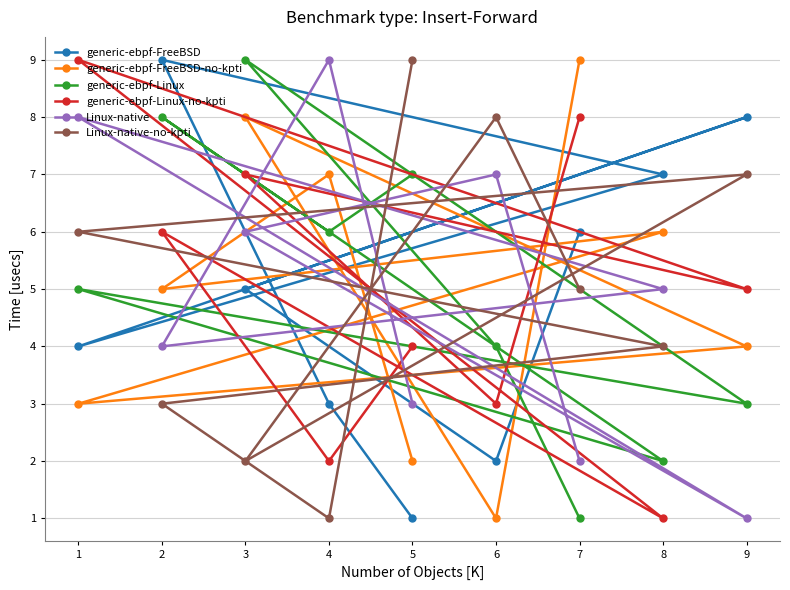

What is the difference between the generic-ebpf-Linux-no-kpti values at 3 and 4?

5